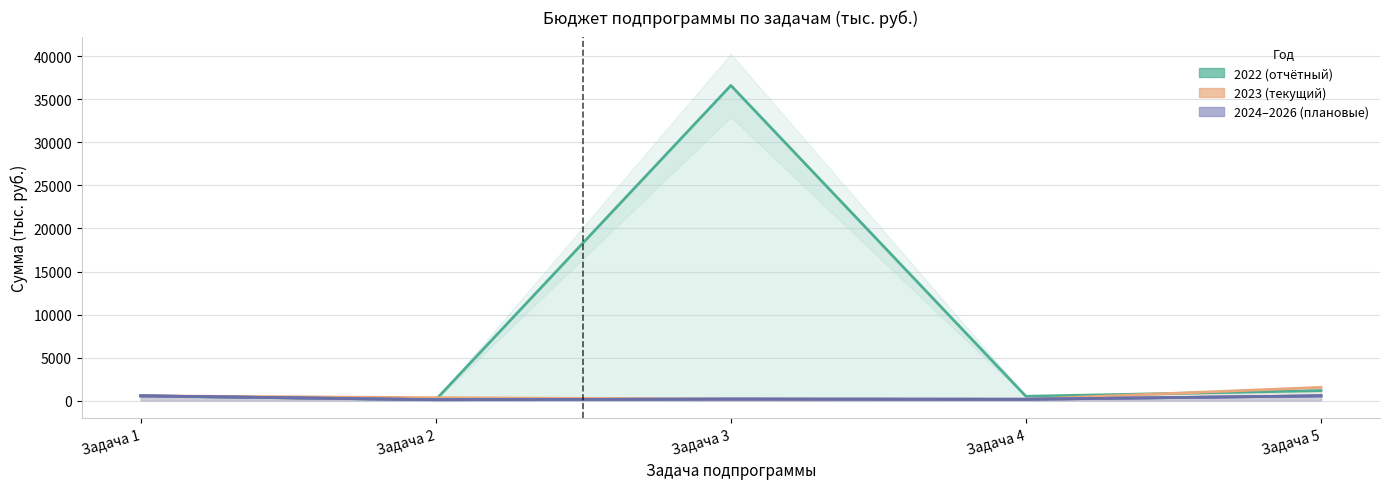

What is the difference between the 2024 values at Задача 1 and Задача 4?

400.0